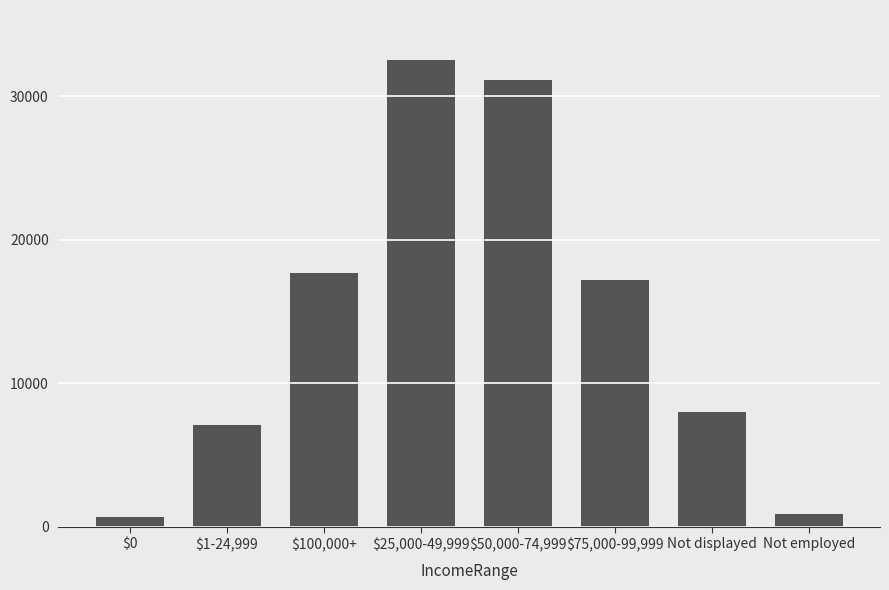

How many values are below 17200?

4